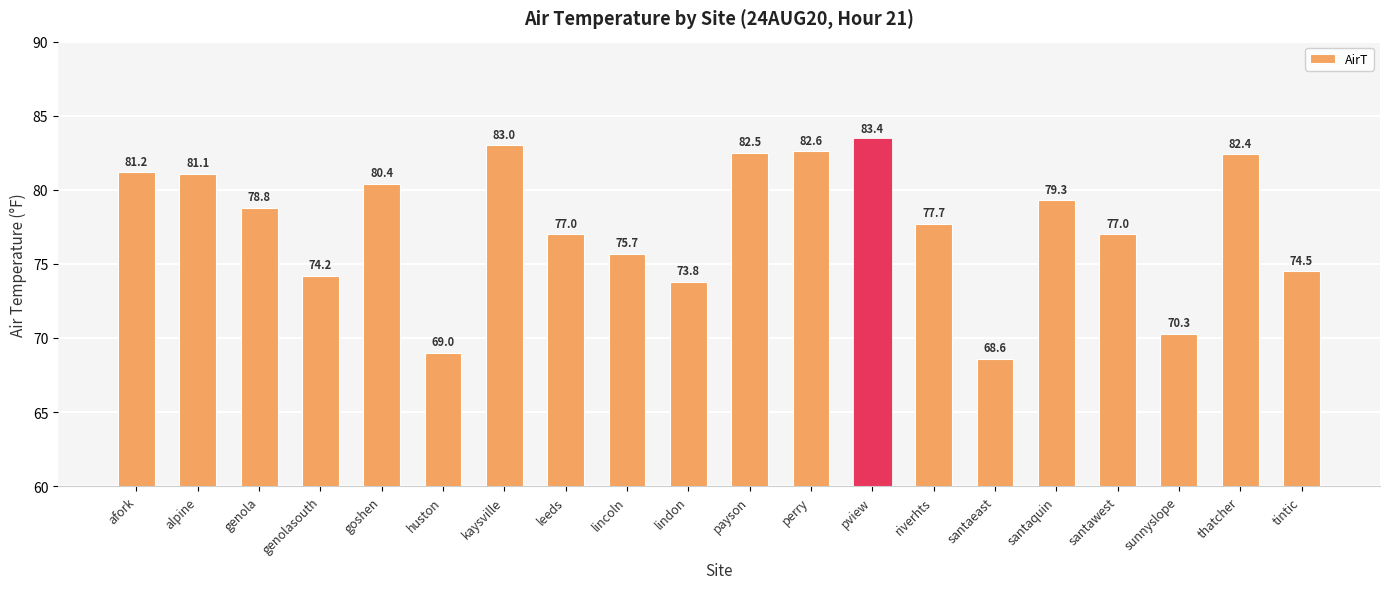

What is the difference between the values at sunnyslope and santaeast?

1.7